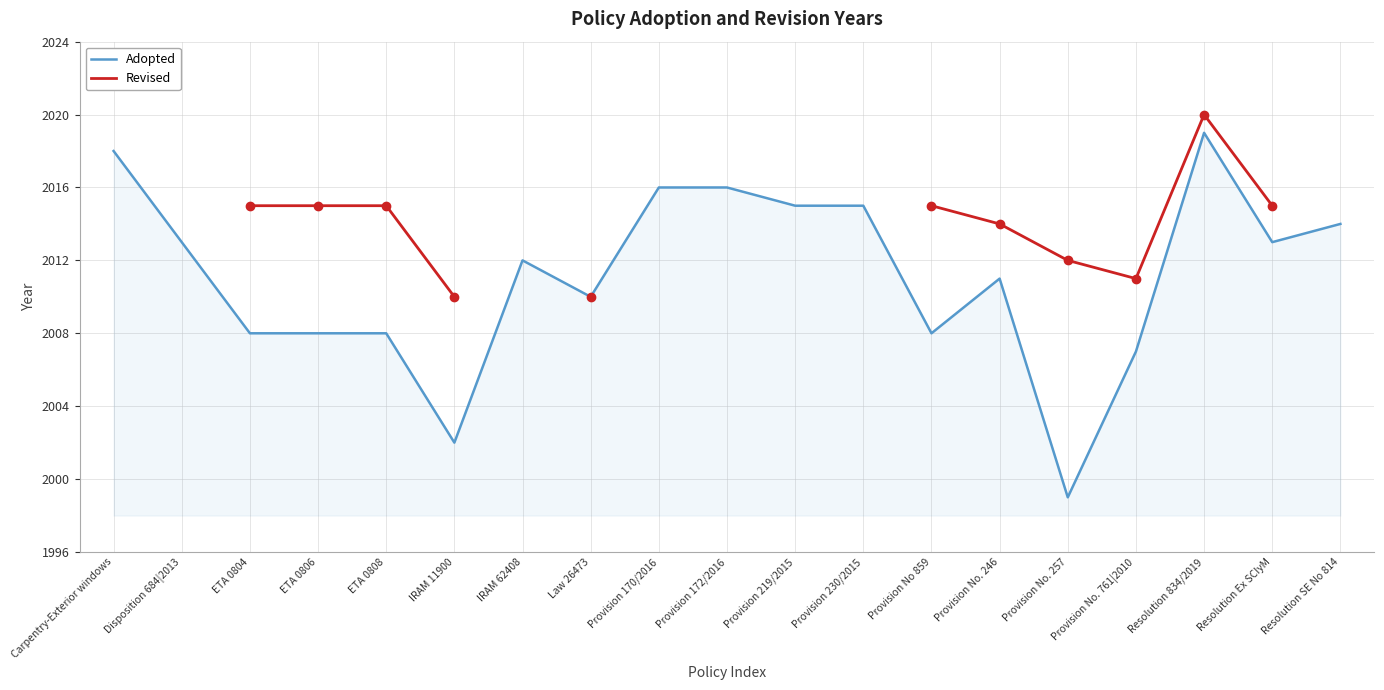

What is the difference between the second highest and minimum values in the Adopted series?

19